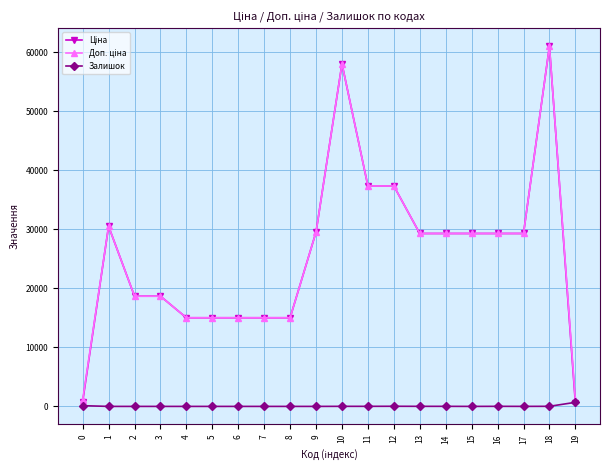

What is the difference between the highest and lowest values at 3?

18671.5